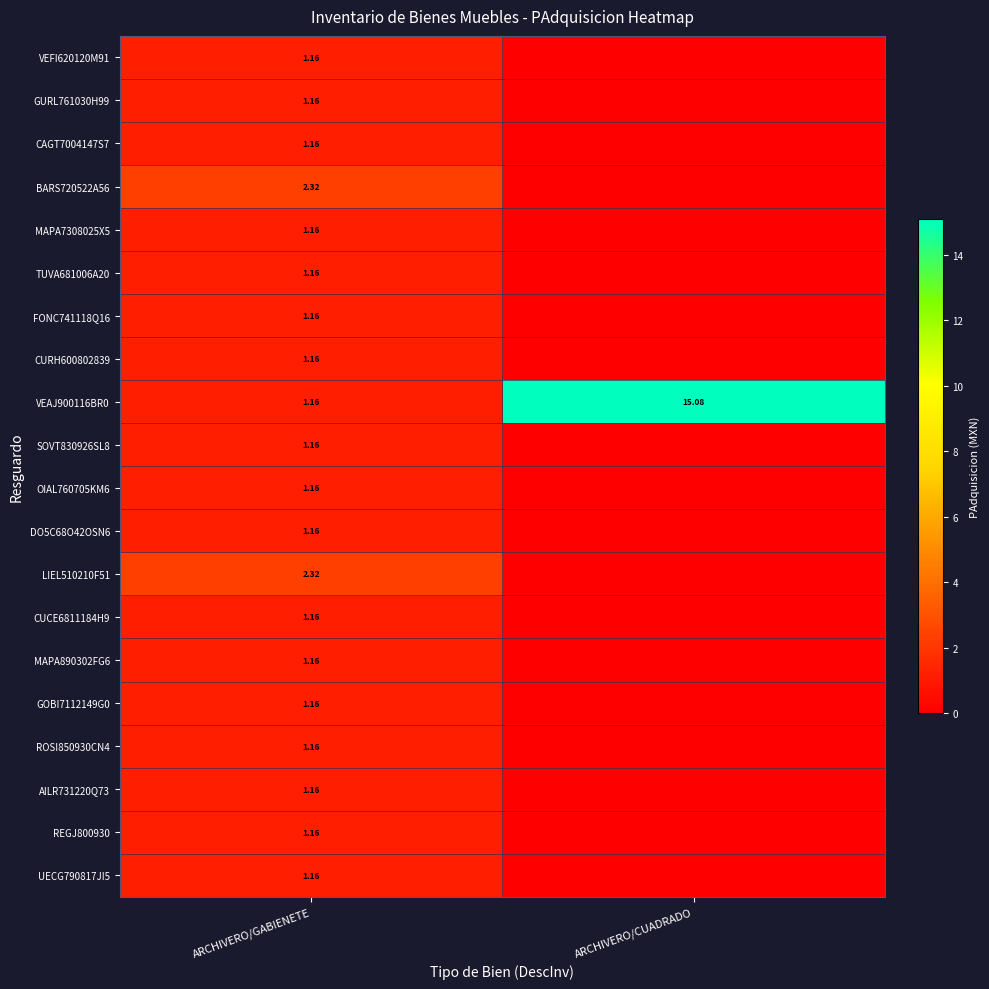

What is the difference between the highest and lowest values at ARCHIVERO/CUADRADO?

15.1